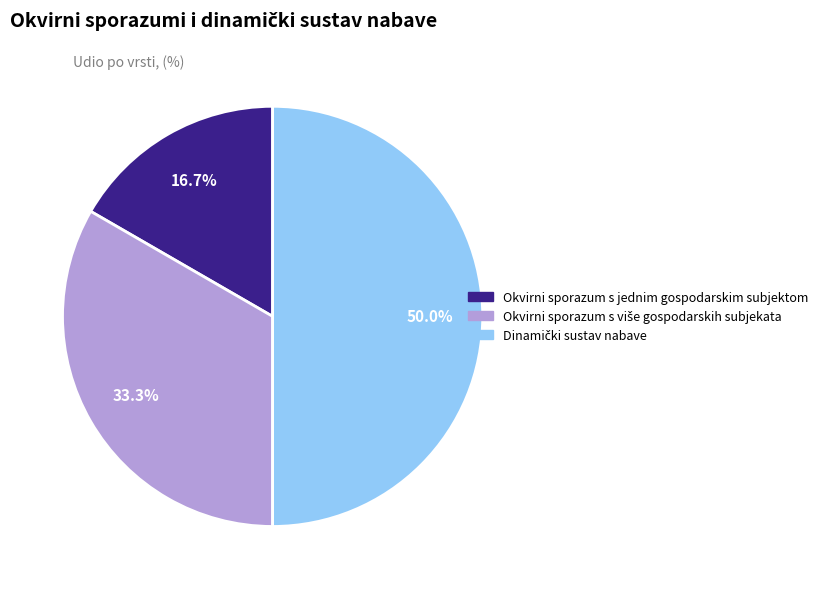

What is the smallest slice in the pie chart?

Okvirni sporazum s jednim gospodarskim subjektom